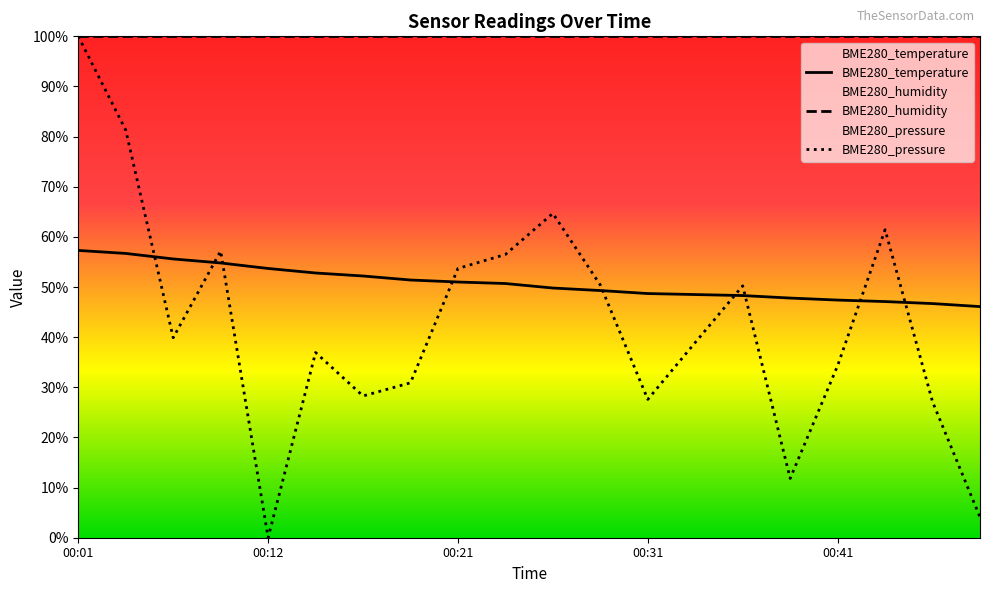

True or false: BME280_temperature has more than 0 points higher than both neighbors.

False